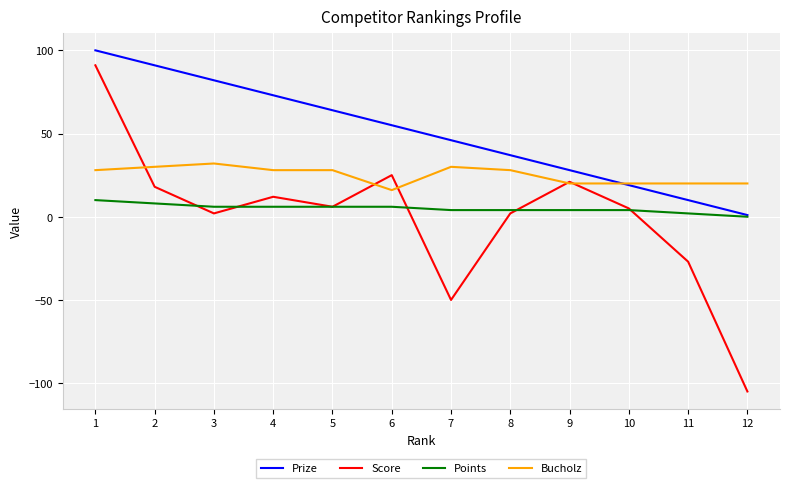

What is the spread (max minus min) of values at 5?

58